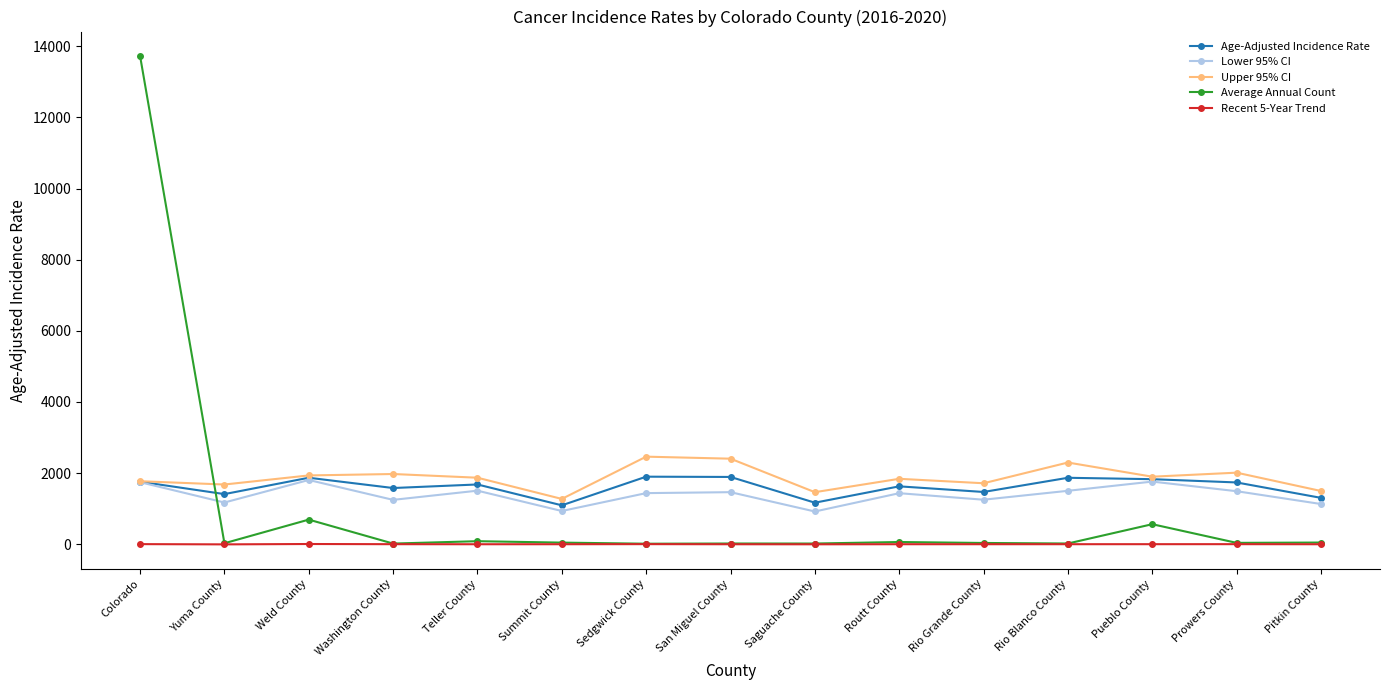

What is the maximum value shown in the chart?

13729.0